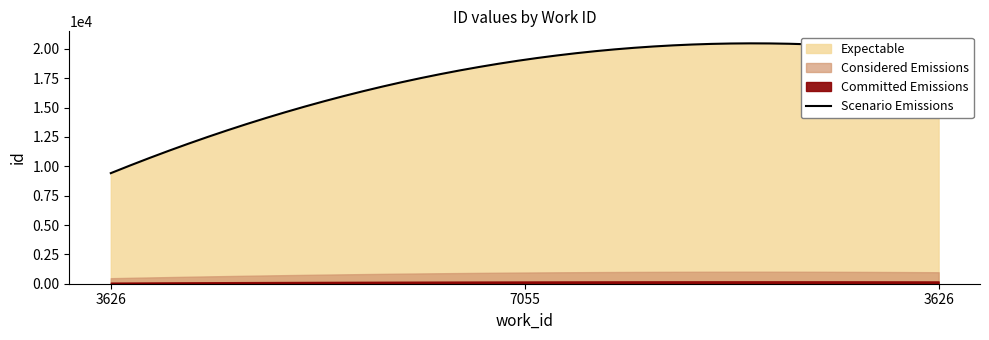

The chart shows a value of 15080 at 3626. True or false?

False